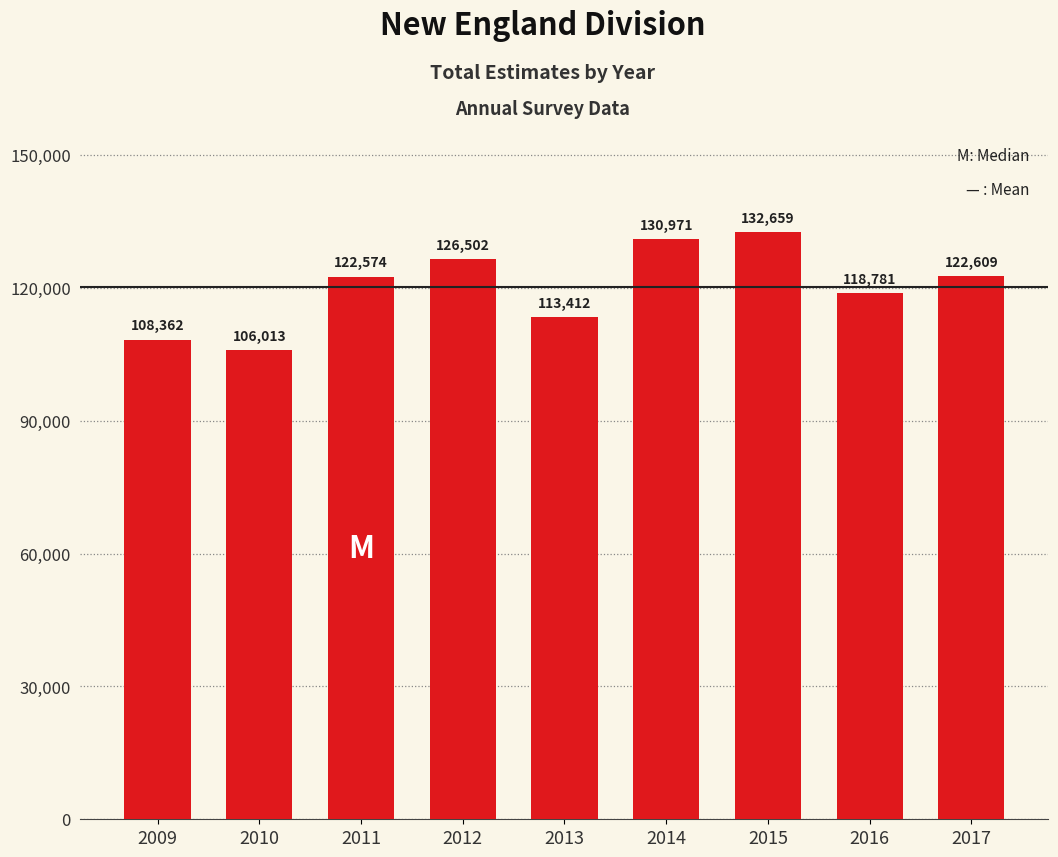

What is the minimum value shown in the chart?

106013